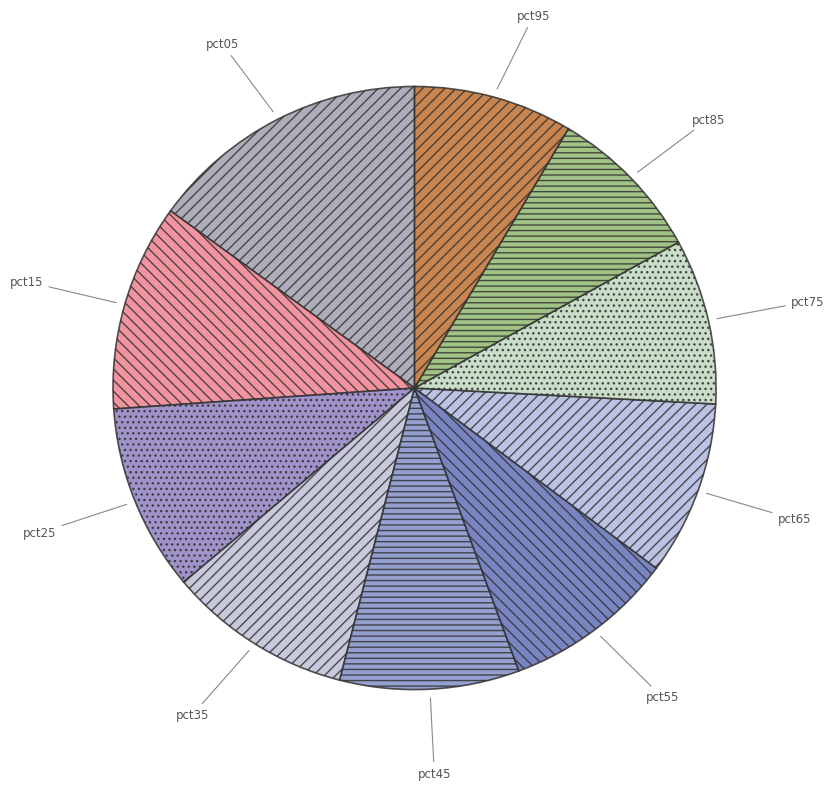

The pct95 slice represents 9% of the pie. True or false?

True